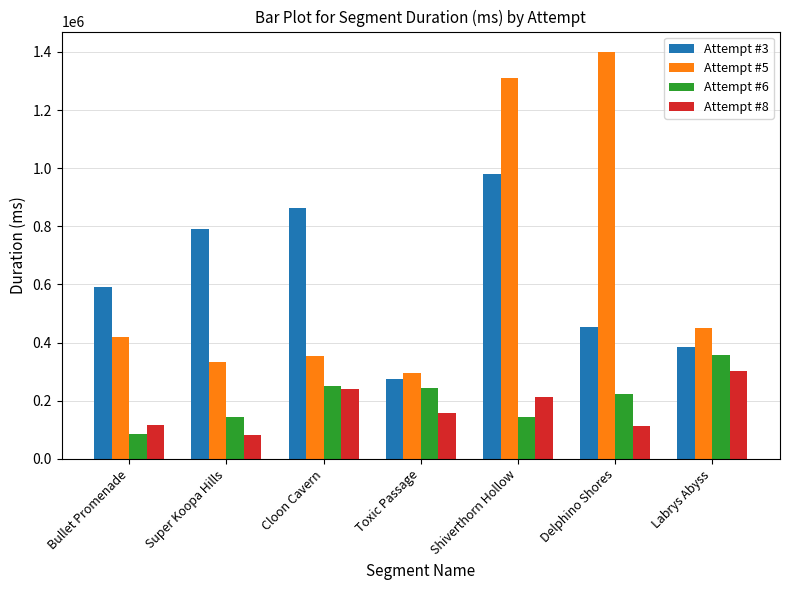

What is the difference between the maximum and minimum values in the Attempt #6 series?

273409